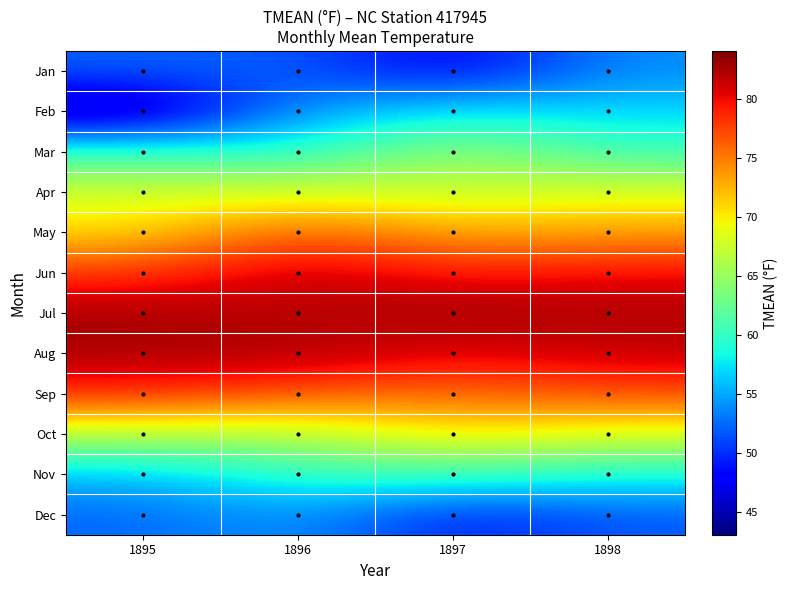

Reading right to left, what are all the values shown in this chart?

Jan: 1898=54.0	1897=47.2	1896=52.0	1895=52.2
Feb: 1898=56.9	1897=57.9	1896=54.7	1895=43.1
Mar: 1898=60.3	1897=65.5	1896=58.9	1895=60.5
Apr: 1898=68.5	1897=67.2	1896=68.3	1895=67.9
May: 1898=73.5	1897=72.8	1896=76.8	1895=70.8
Jun: 1898=80.2	1897=79.3	1896=81.9	1895=78.1
Jul: 1898=82.4	1897=83.0	1896=81.7	1895=82.7
Aug: 1898=81.6	1897=80.4	1896=82.7	1895=82.5
Sep: 1898=77.2	1897=75.5	1896=76.7	1895=78.8
Oct: 1898=68.3	1897=70.6	1896=66.2	1895=66.7
Nov: 1898=58.7	1897=60.8	1896=59.9	1895=55.9
Dec: 1898=51.8	1897=49.1	1896=54.5	1895=52.3